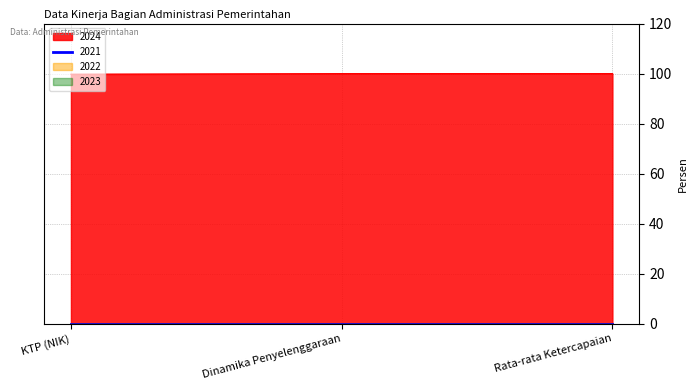

Is it true that 2022 equals 0.0 at Dinamika Penyelenggaraan?

True